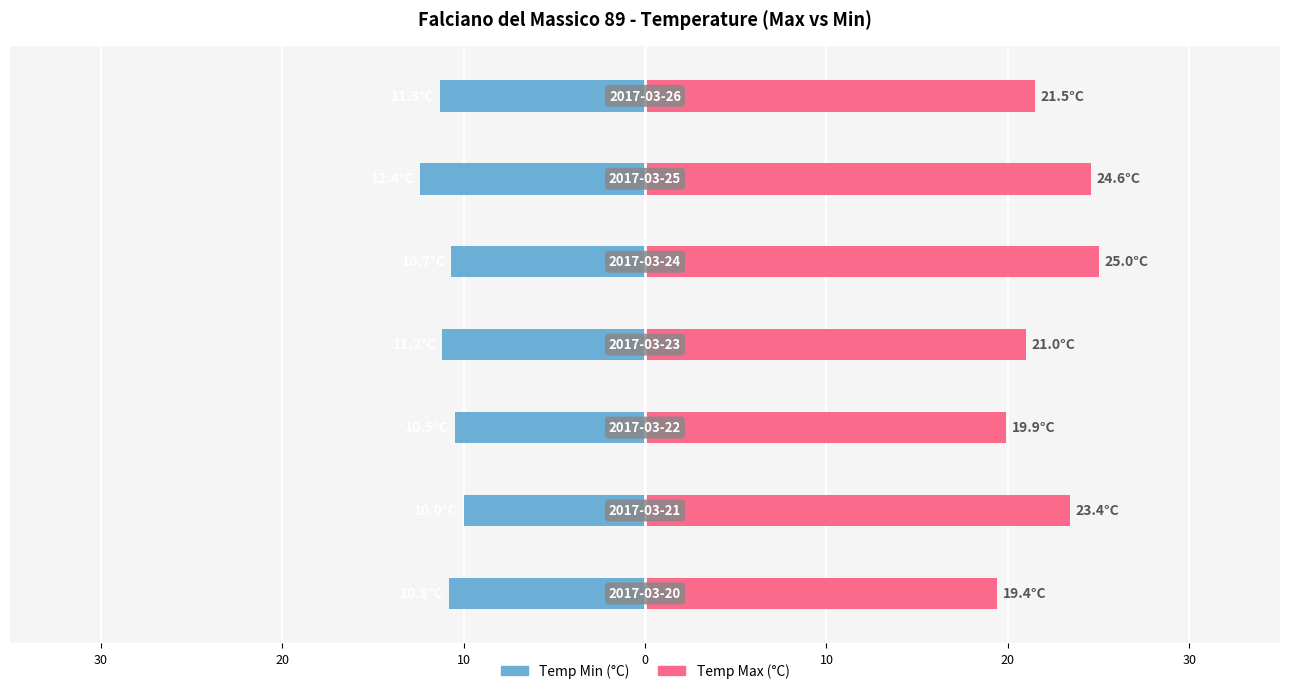

Are the bars horizontal?

Yes